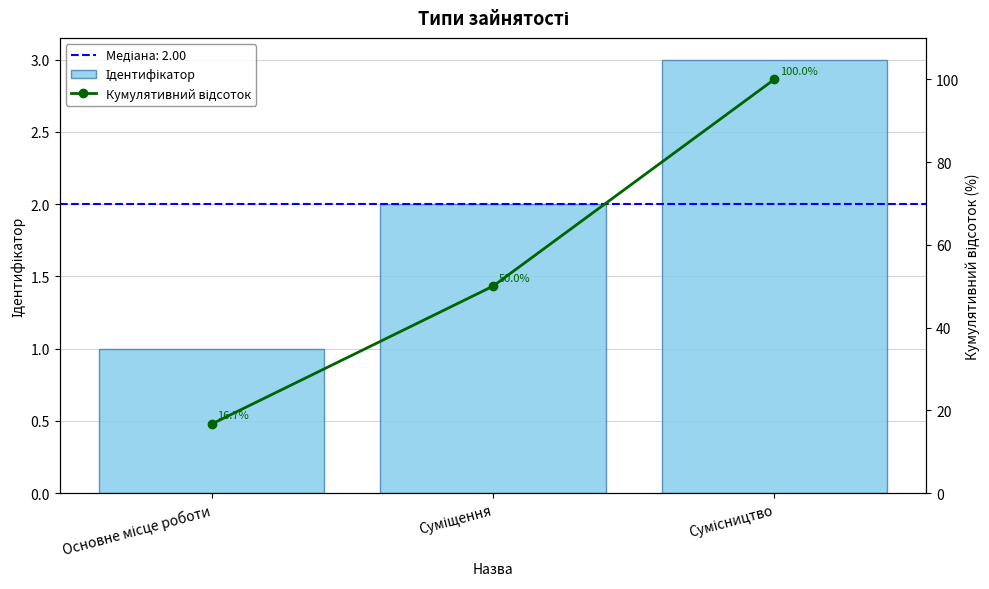

Which series changed the most between Основне місце роботи and Сумісництво?

Кумулятивний відсоток